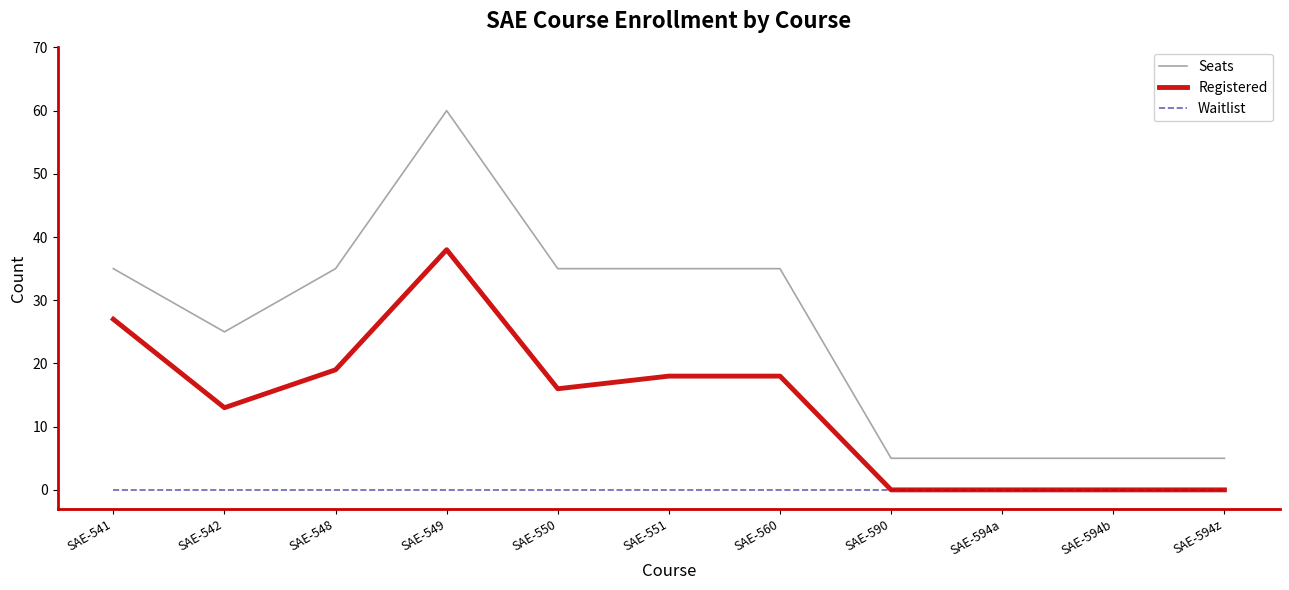

True or false: Seats and Waitlist intersect in this chart.

False